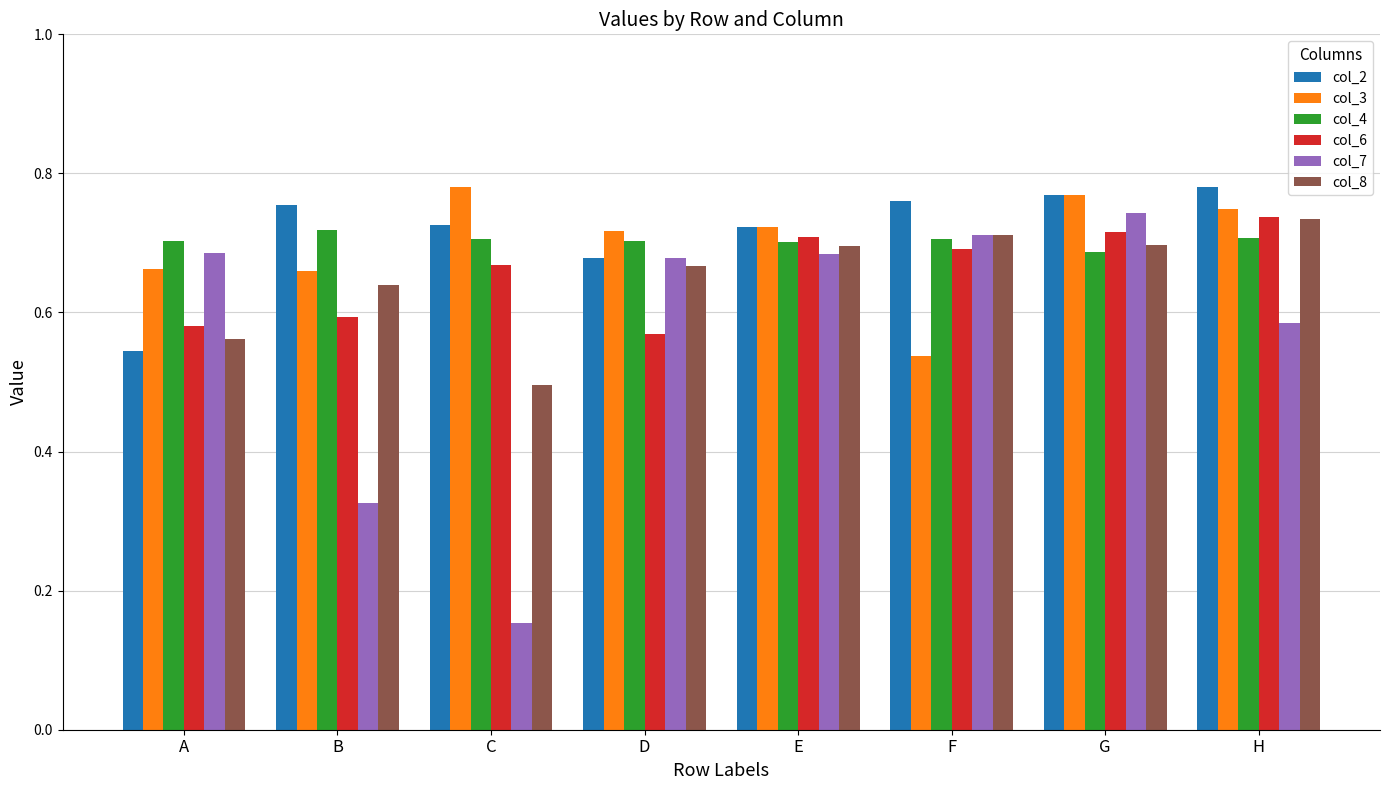

What are all the series names shown in the legend?

col_2, col_3, col_4, col_6, col_7, col_8